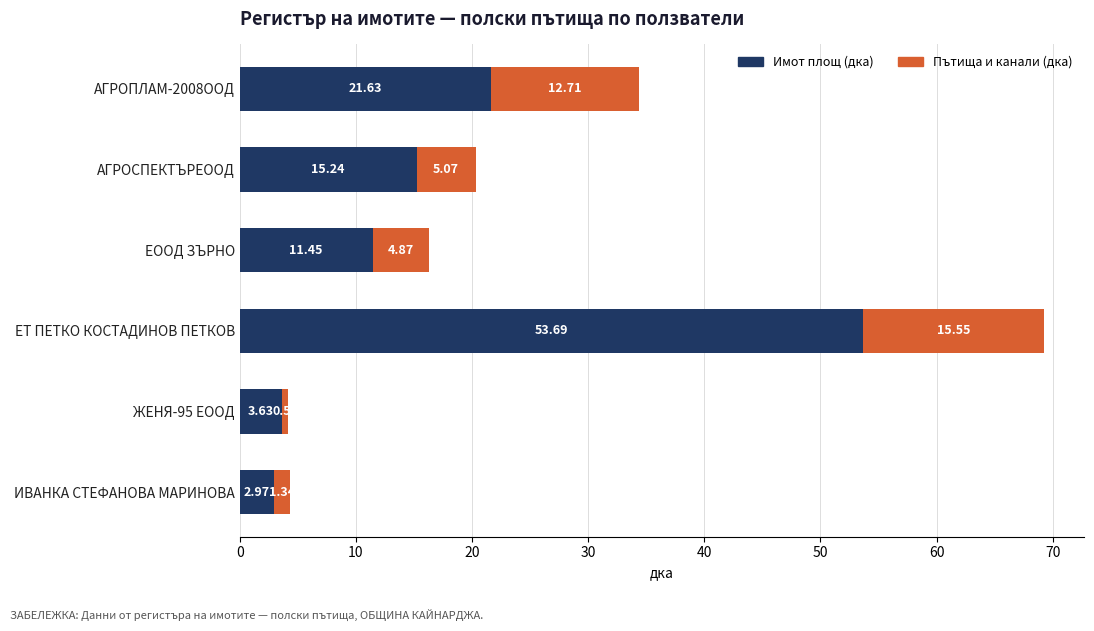

At which category is the sum across all series the highest?

ЕТ ПЕТКО КОСТАДИНОВ ПЕТКОВ